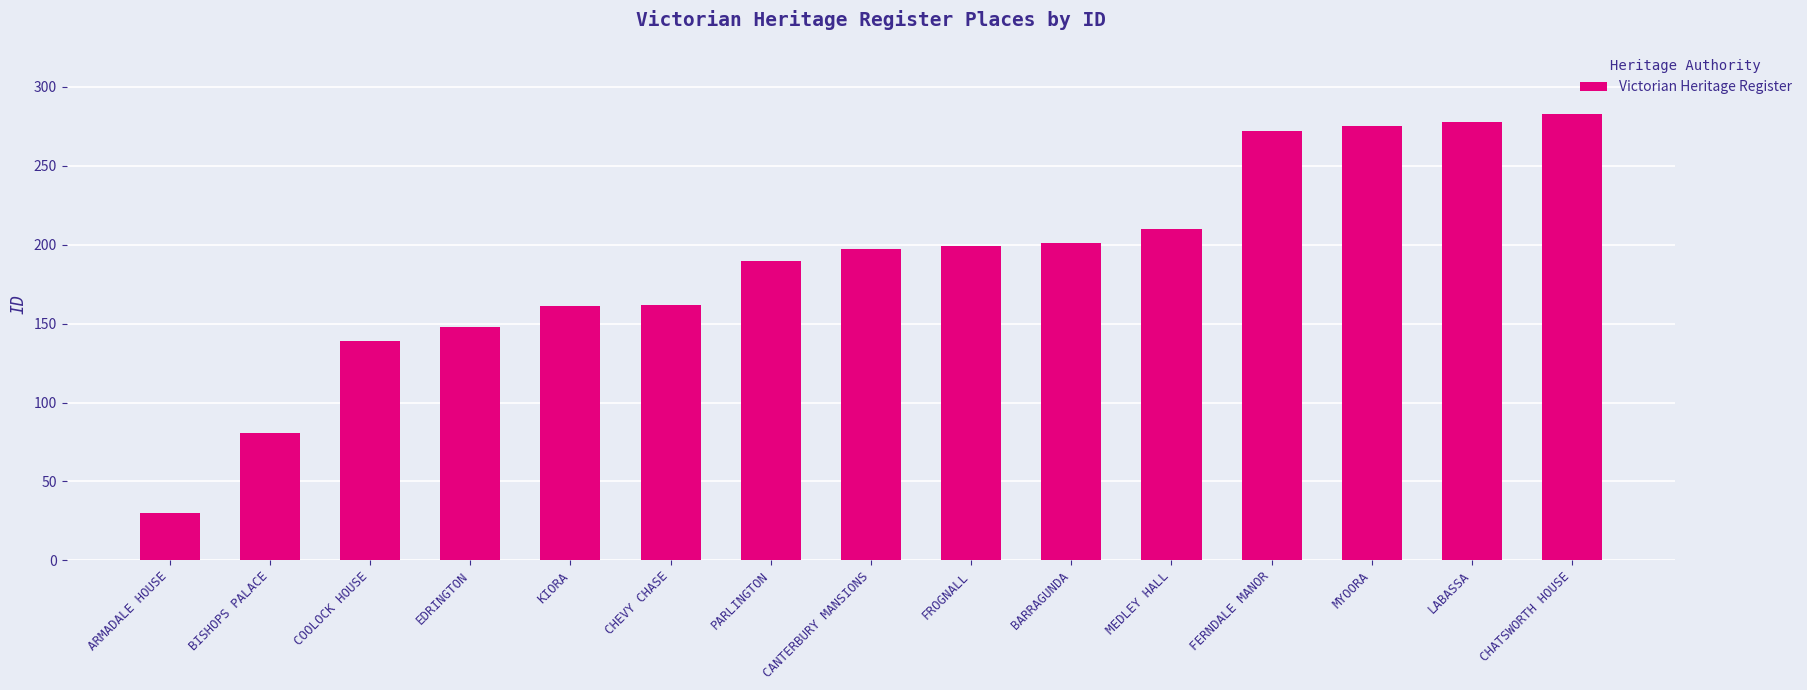

Approximately how many times larger is the value at FROGNALL compared to PARLINGTON?

1.0